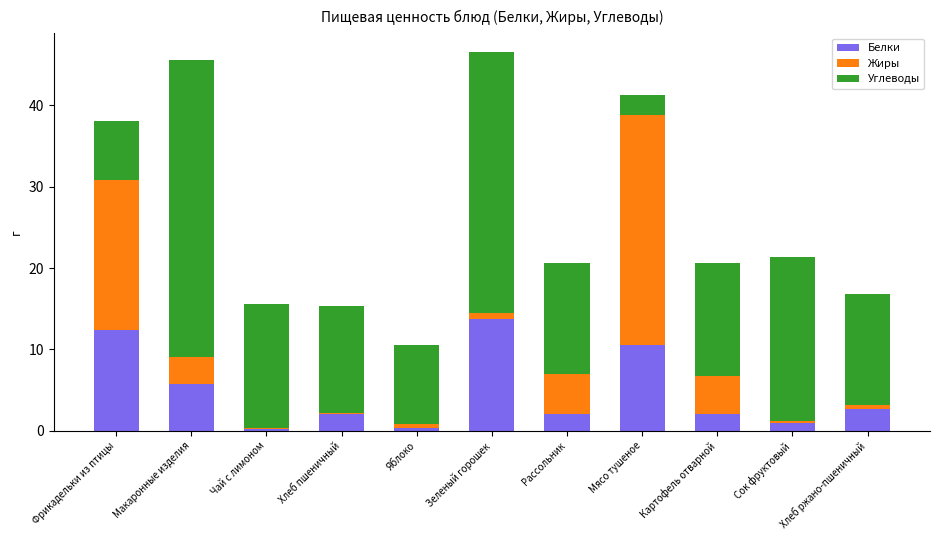

Is it true that Белки equals 3.7 at Макаронные изделия?

False